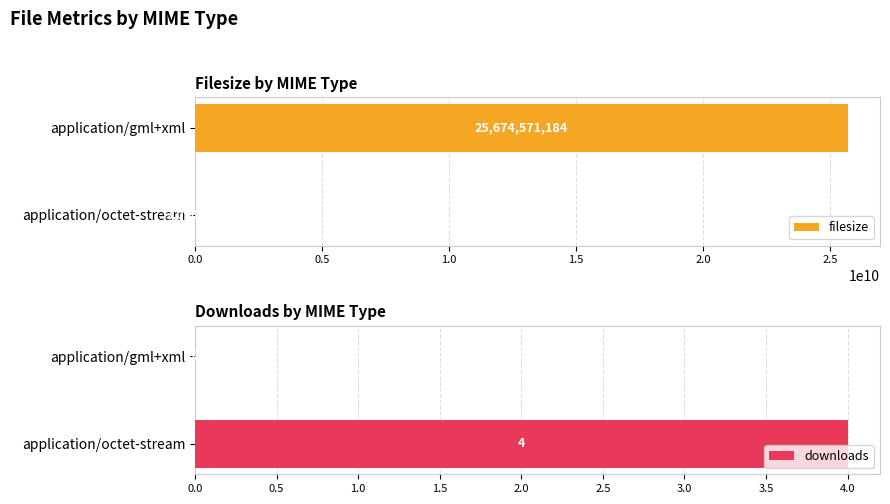

At how many categories does at least one series exceed 6239862663?

1